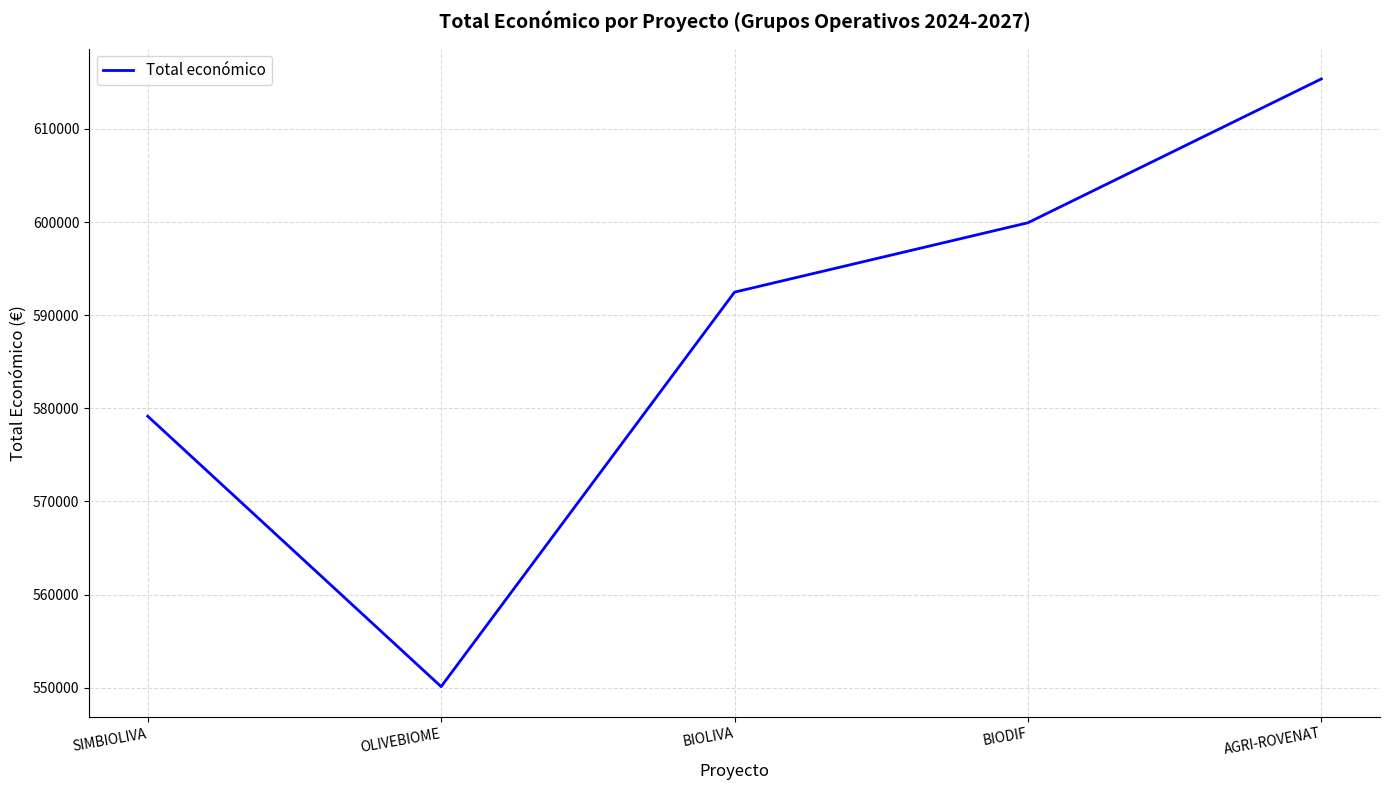

How many series are shown in this chart?

1